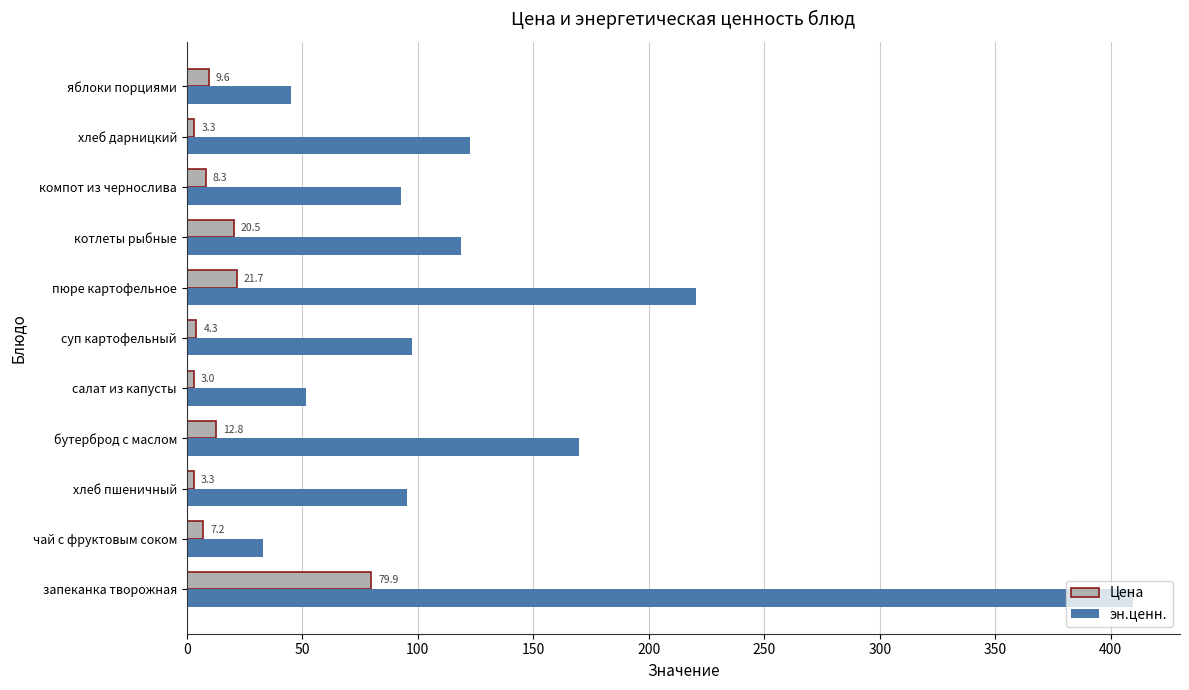

Which series has the largest range (max minus min)?

эн.ценн.